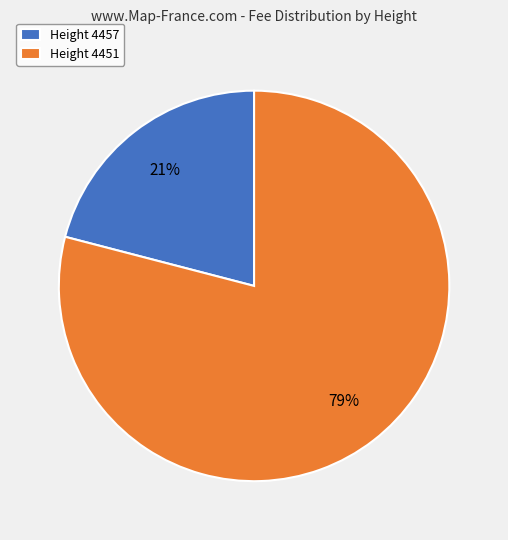

Does any single category account for the majority?

Yes